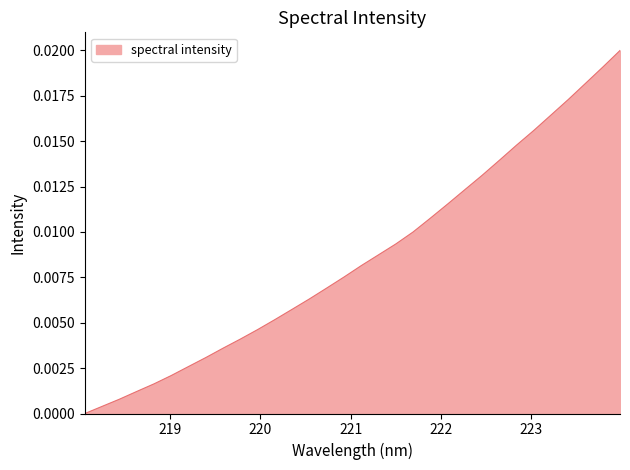

List the labels in order of value, largest first.

223.9802, 223.7895, 223.5987, 223.408, 223.2172, 223.0264, 222.8355, 222.6447, 222.4538, 222.263, 222.0721, 221.8812, 221.6902, 221.4993, 221.3083, 221.1174, 220.9264, 220.7354, 220.5444, 220.3533, 220.1623, 219.9712, 219.7801, 219.589, 219.3979, 219.2067, 219.0156, 218.8244, 218.6332, 218.442, 218.2508, 218.0596